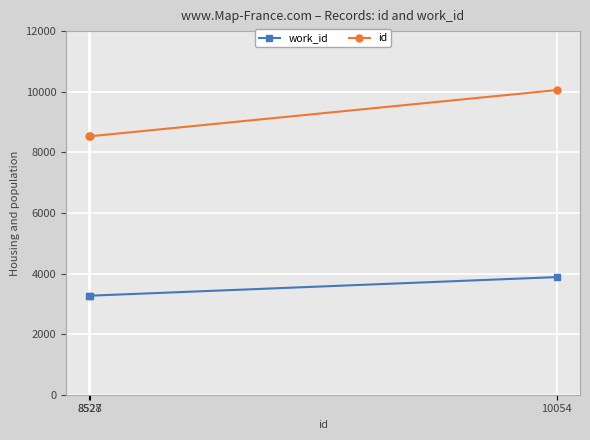

Rank the series at 10054 from lowest to highest value.

work_id, id